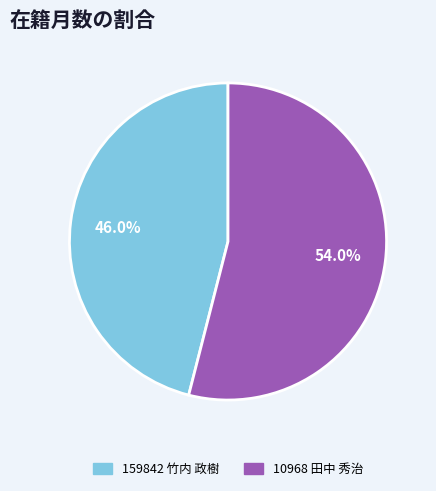

To the nearest percent, what percentage of the pie is 159842 竹内 政樹?

46%